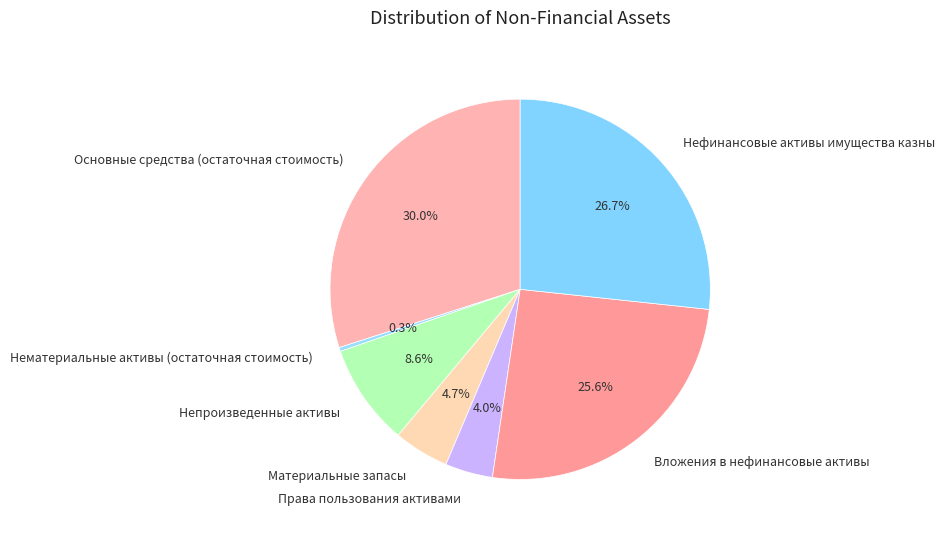

What is the smallest slice in the pie chart?

Нематериальные активы (остаточная стоимость)